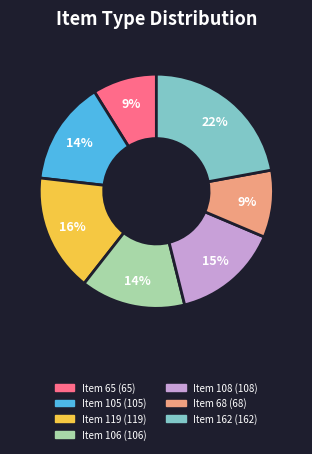

How many slices are in this pie chart?

7